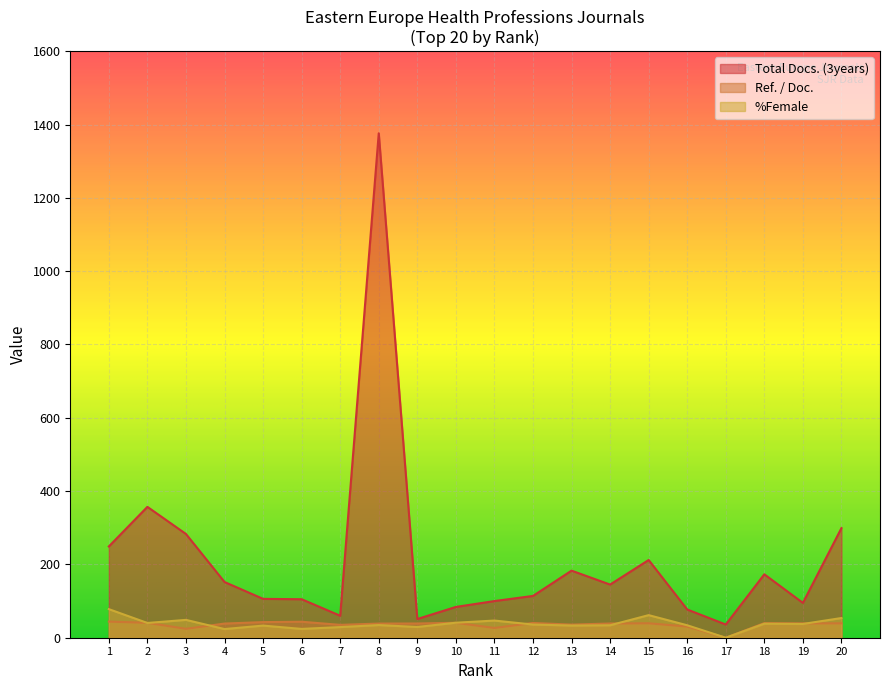

The value of Ref. / Doc. at 11 is 44.3. True or false?

False